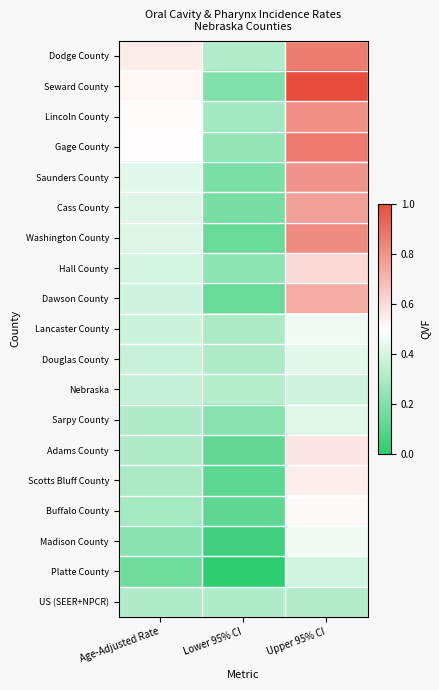

Which series has the largest range (max minus min)?

Seward County